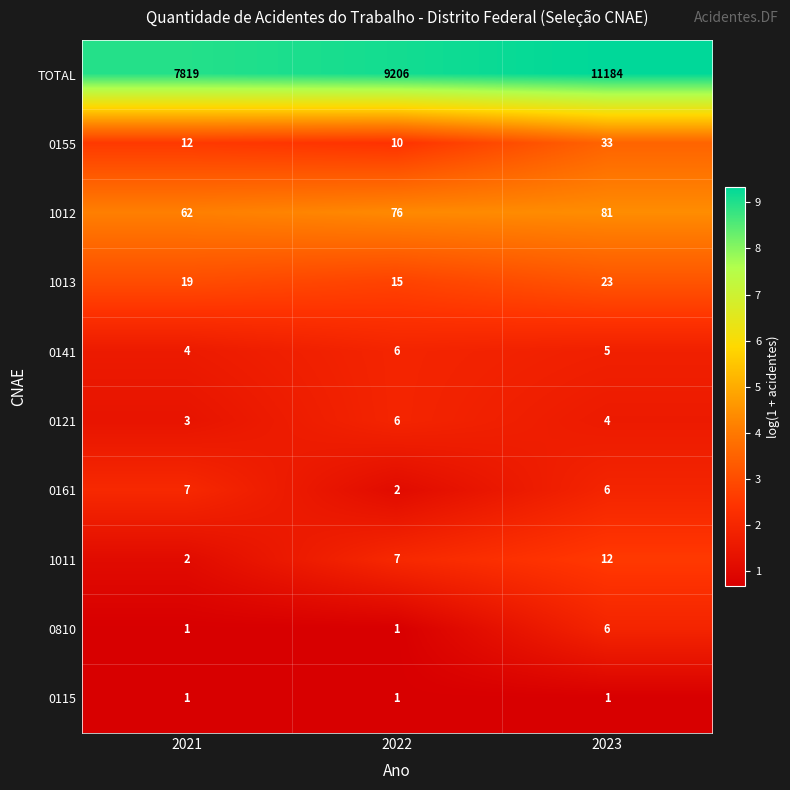

What is the smallest value displayed?

1